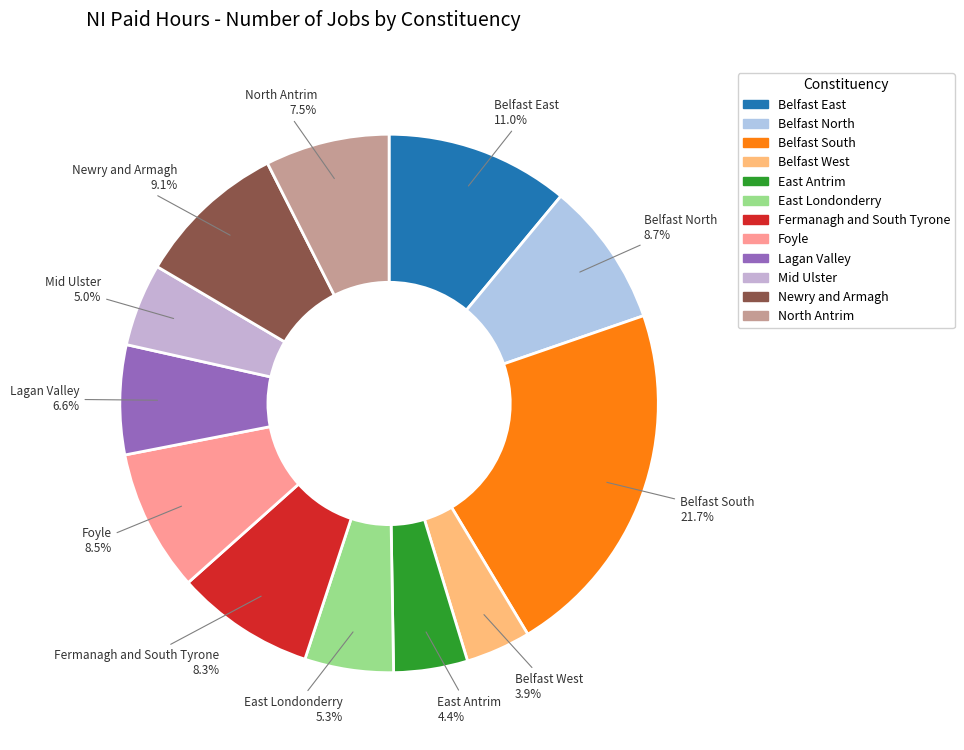

Does any single category account for the majority?

No